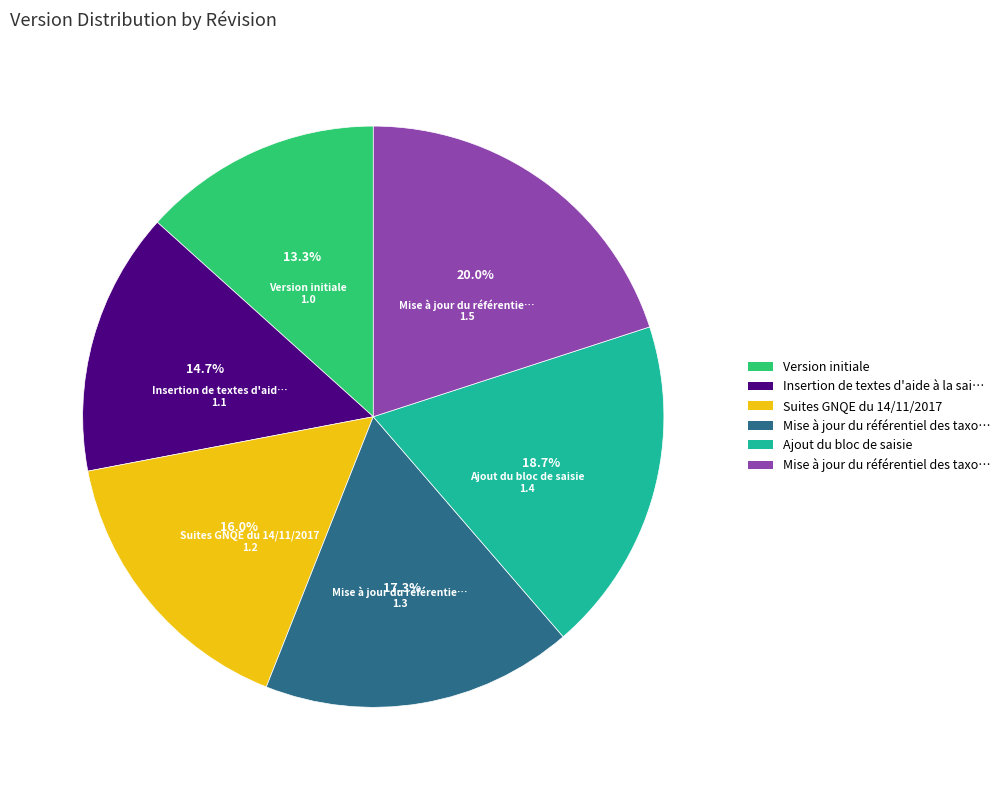

Does any single category account for the majority?

No